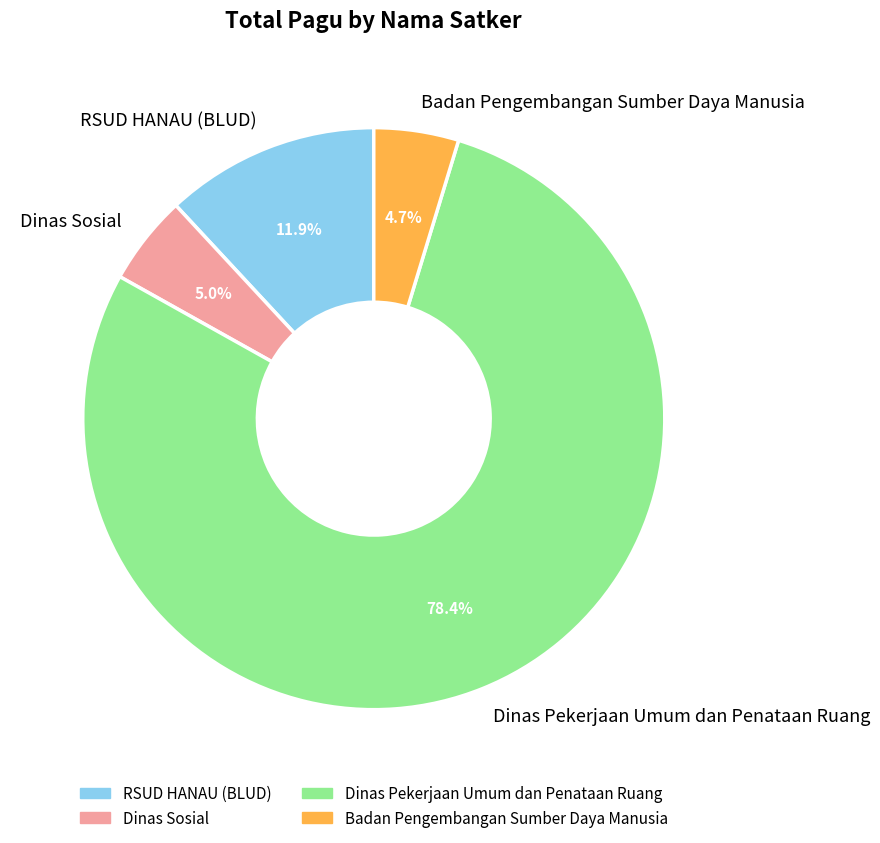

Which has a higher value, Dinas Sosial or RSUD HANAU (BLUD)?

RSUD HANAU (BLUD)